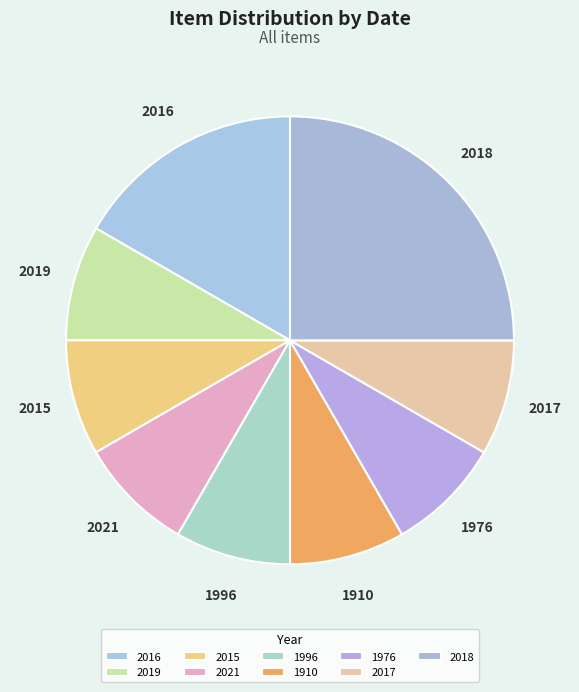

True or false: 1976 accounts for 21% of the total.

False